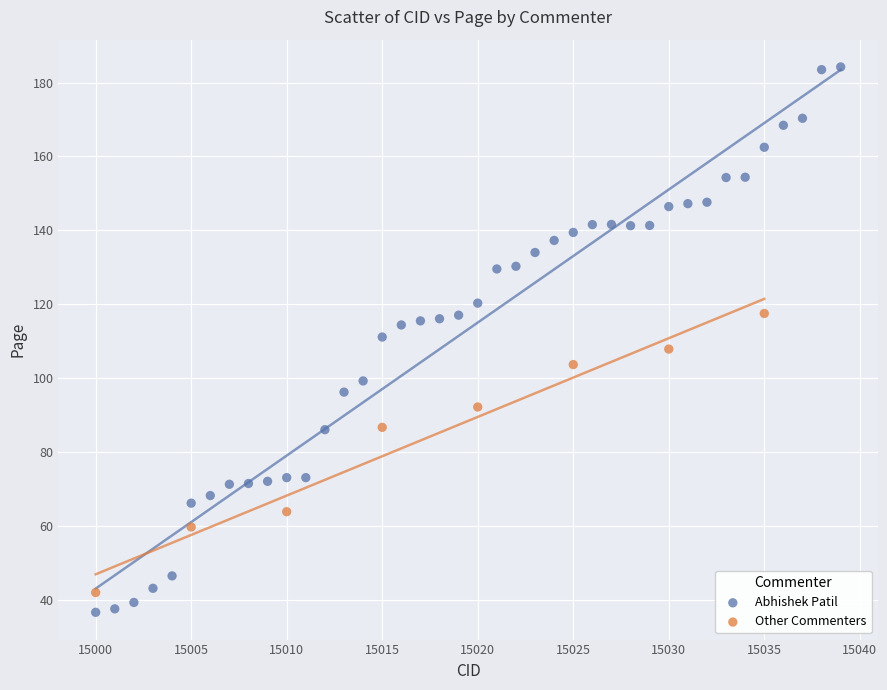

Which series has the largest Y range (max minus min)?

Abhishek Patil